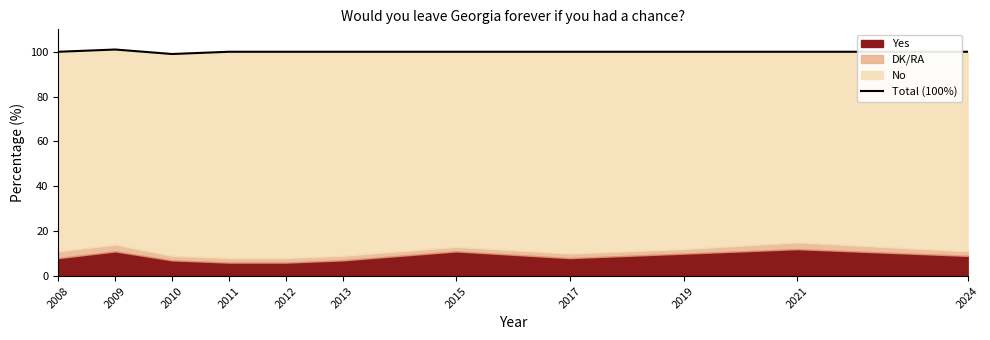

List the labels in order of value, largest first.

2009, 2008, 2011, 2012, 2013, 2015, 2017, 2019, 2021, 2024, 2010